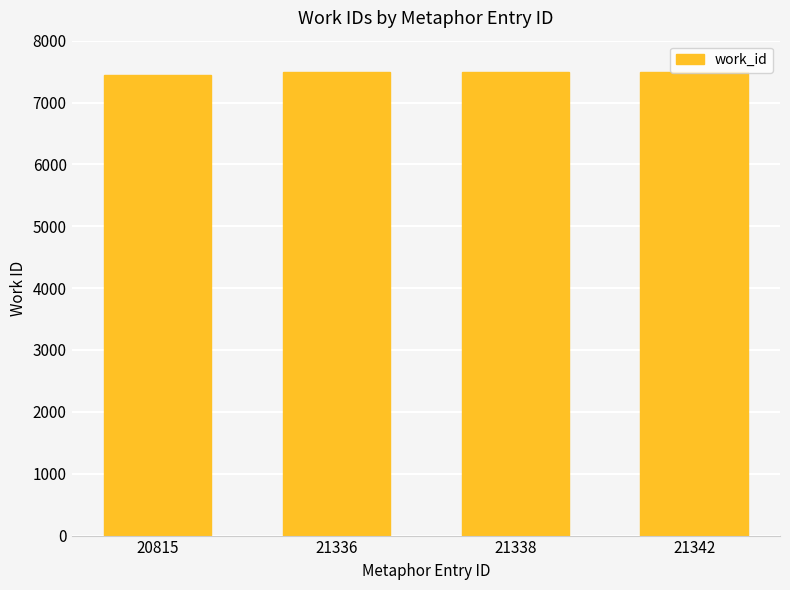

What is the value of the 3rd bar from the left?

7497